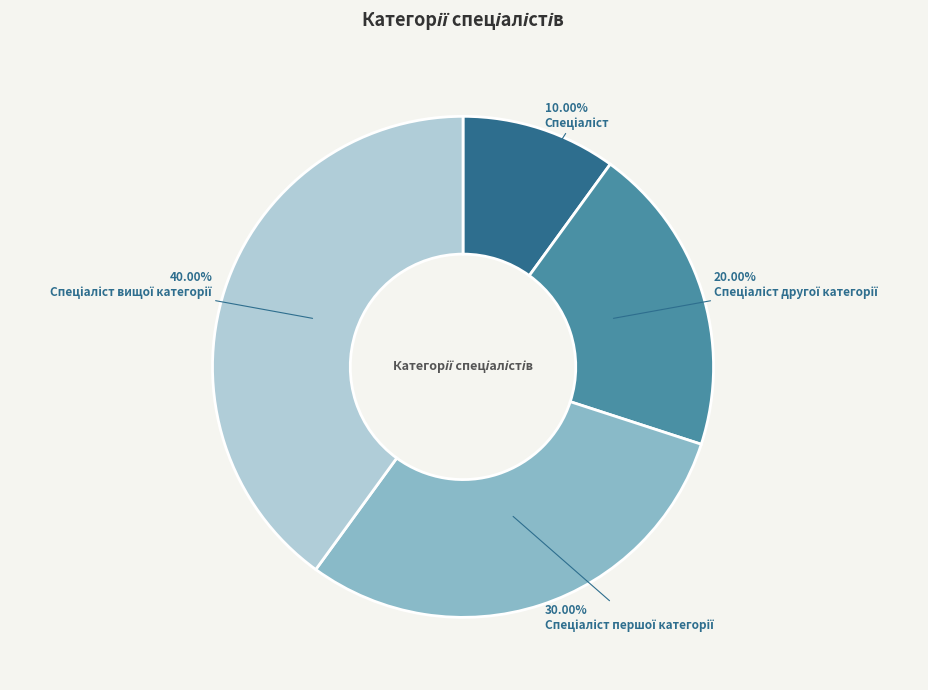

Is there a majority slice in this chart?

No